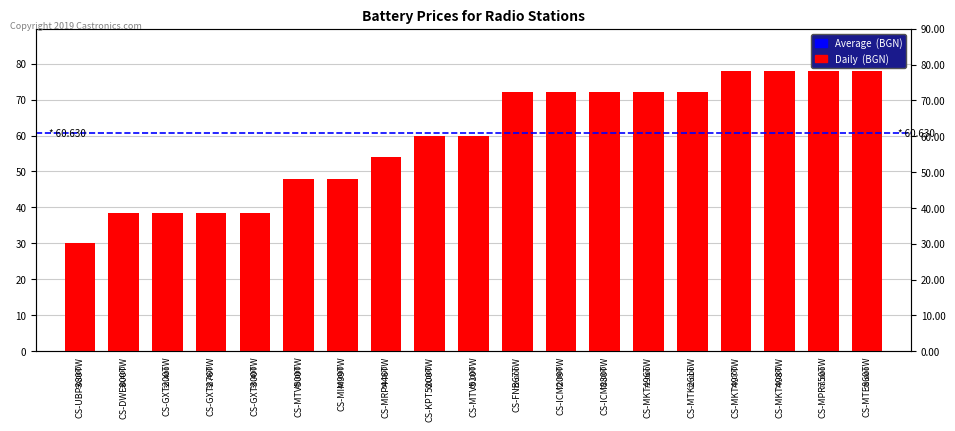

What position from the right is CS-MTV510TW?

10